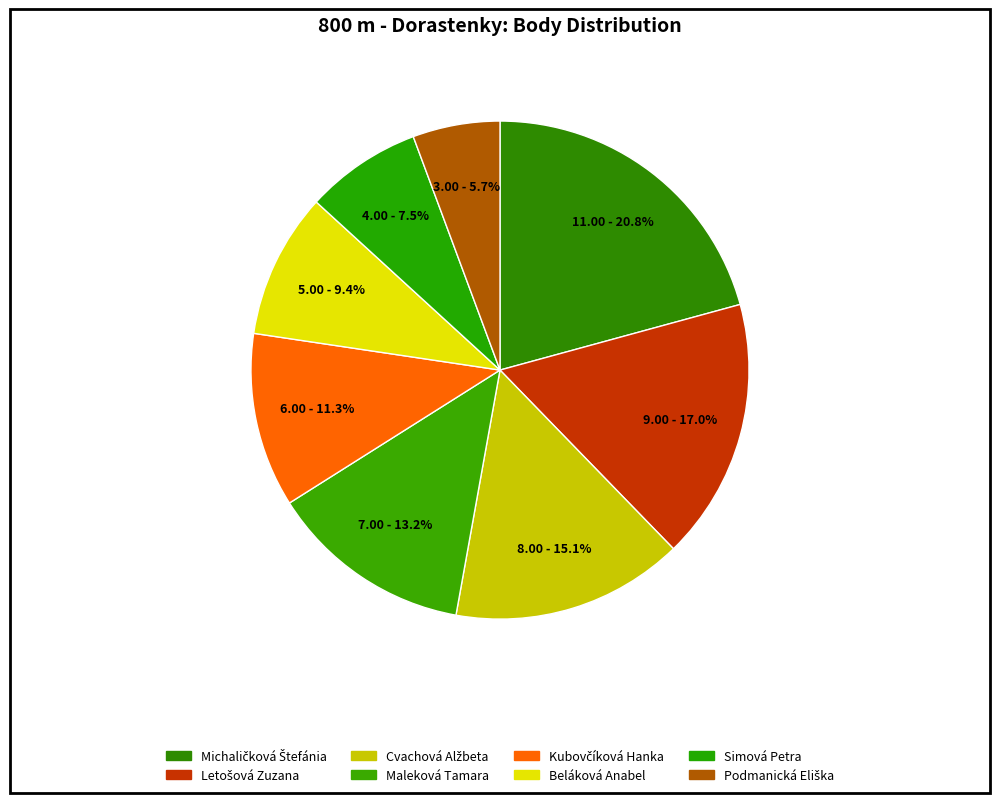

Is there a majority slice in this chart?

No